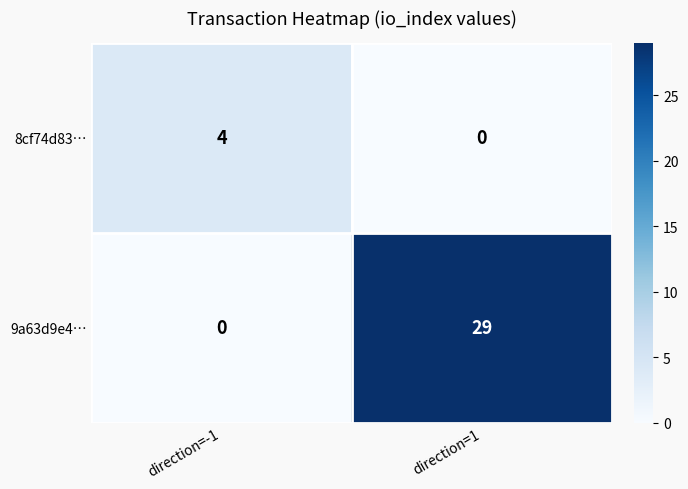

Which series has the largest range (max minus min)?

9a63d9e4…